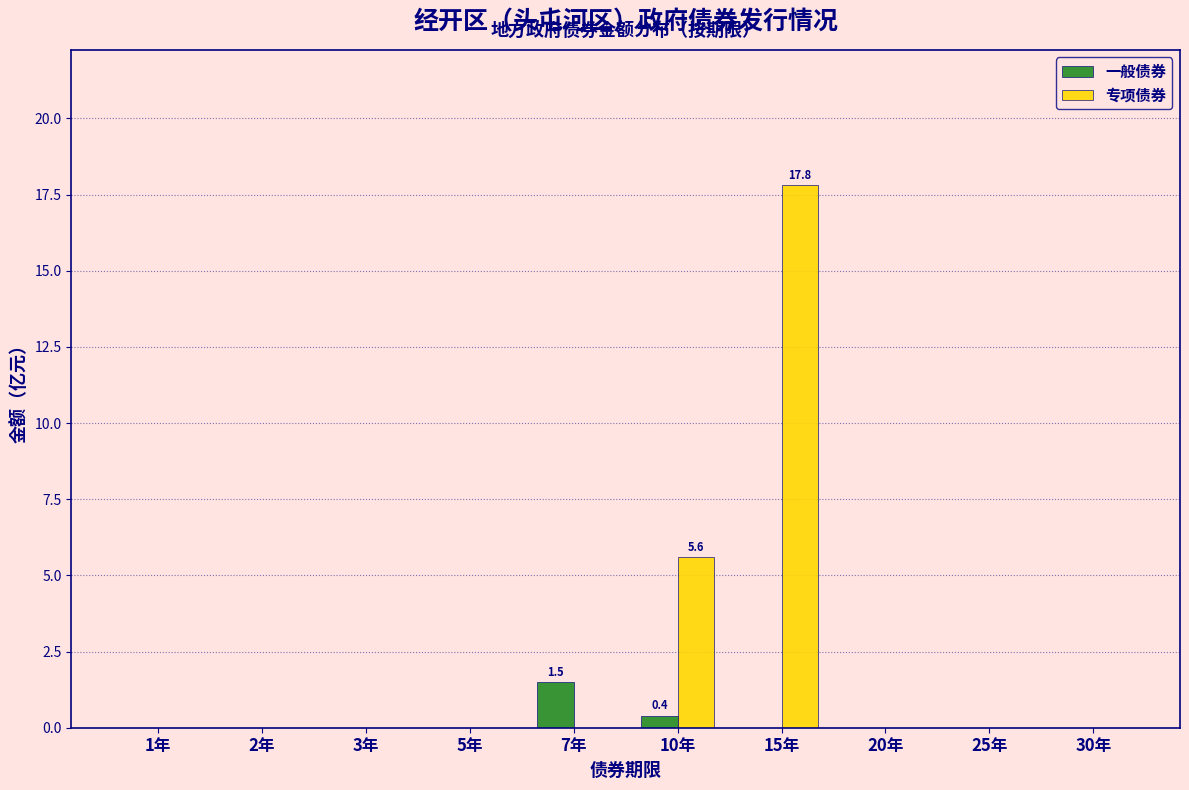

Reading left to right, transcribe all the data shown in this chart.

一般债券: 1年=0.0	2年=0.0	3年=0.0	5年=0.0	7年=1.5	10年=0.4	15年=0.0	20年=0.0	25年=0.0	30年=0.0
专项债券: 1年=0.0	2年=0.0	3年=0.0	5年=0.0	7年=0.0	10年=5.6	15年=17.8	20年=0.0	25年=0.0	30年=0.0